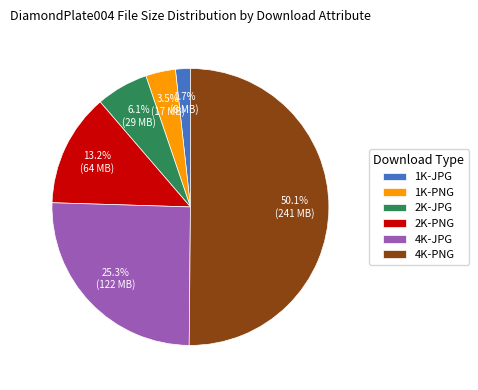

What is the smallest slice in the pie chart?

1K-JPG